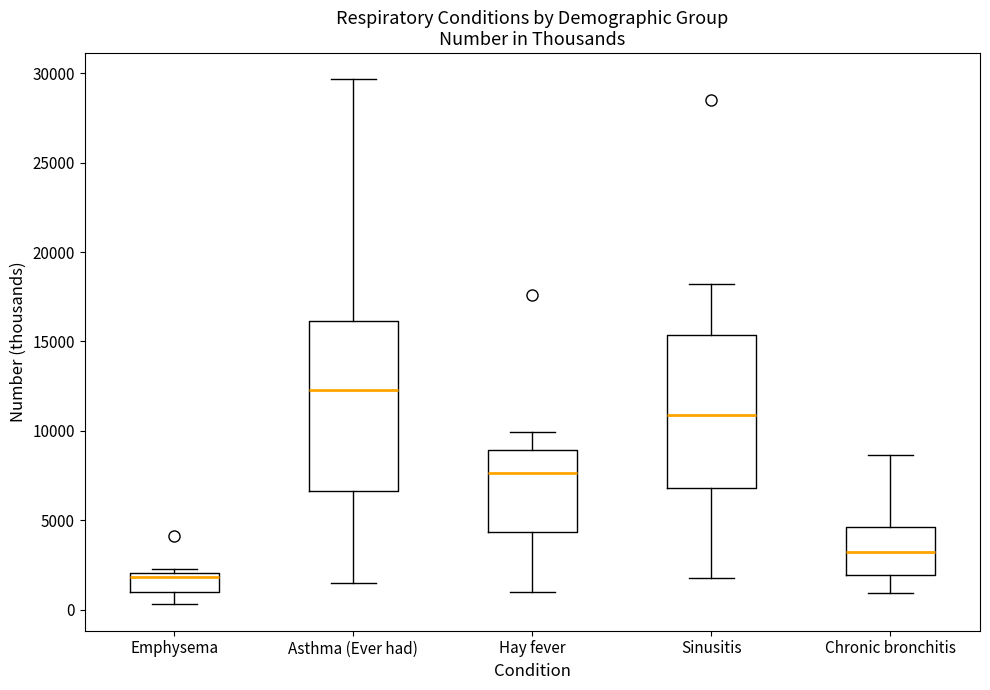

Comparing the boxes themselves (not the whiskers), which one is the tallest?

Asthma (Ever had)